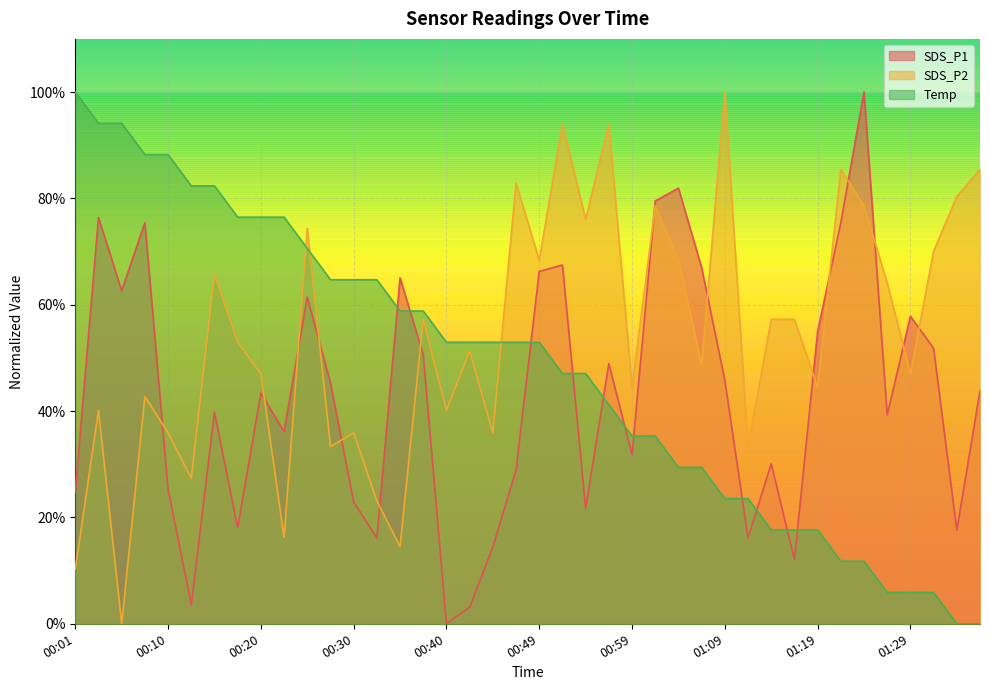

Is it true that SDS_P1 equals 0.7 at 00:49?

True